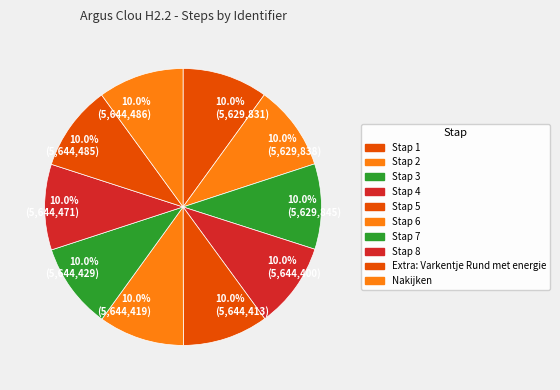

How much of the chart is everything except 10.0% (5,644,413)?

90.0%